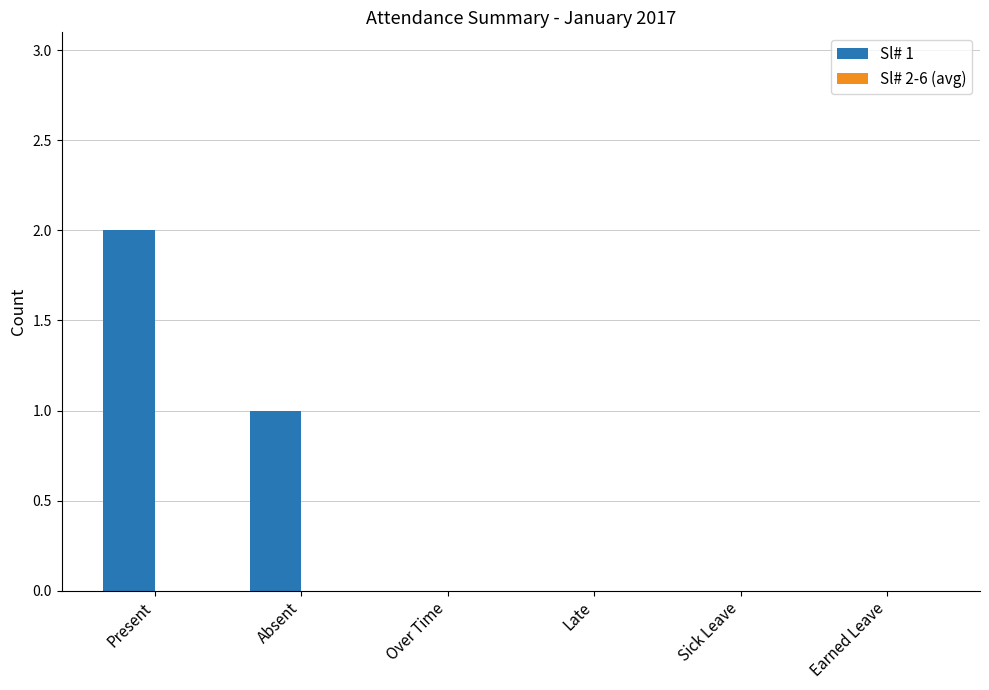

The chart shows a value of 3 at Present. True or false?

False